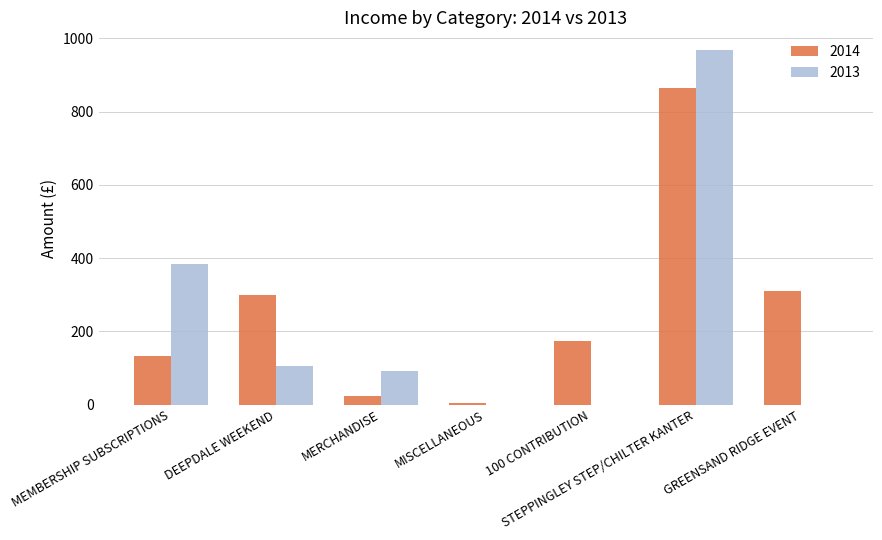

Does the chart contain stacked bars?

No